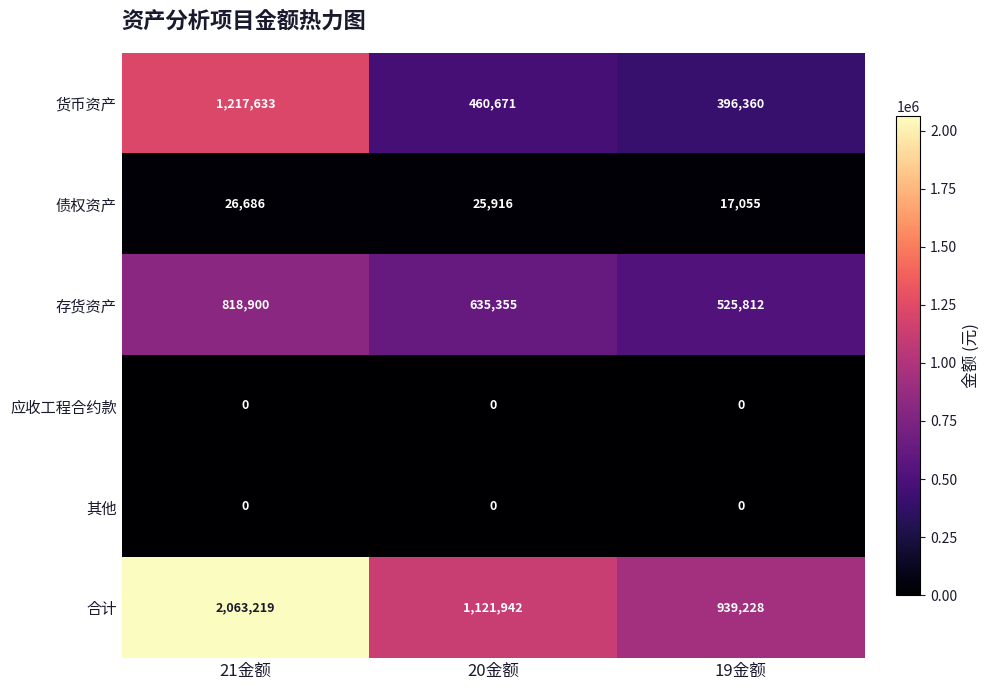

Reading right to left, extract all data points from this chart.

货币资产: 396360	460671	1217633
债权资产: 17055	25916	26686
存货资产: 525812	635355	818900
应收工程合约款: 0	0	0
其他: 0	0	0
合计: 939228	1121942	2063219